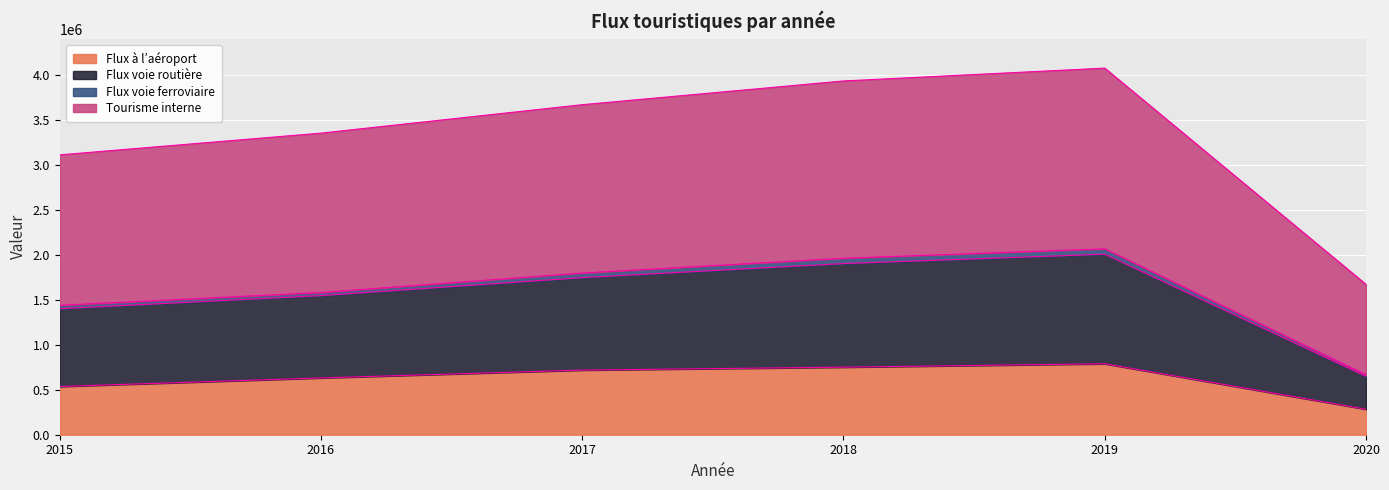

The value of Flux à l’aéroport at 2018 is 1097977. True or false?

False